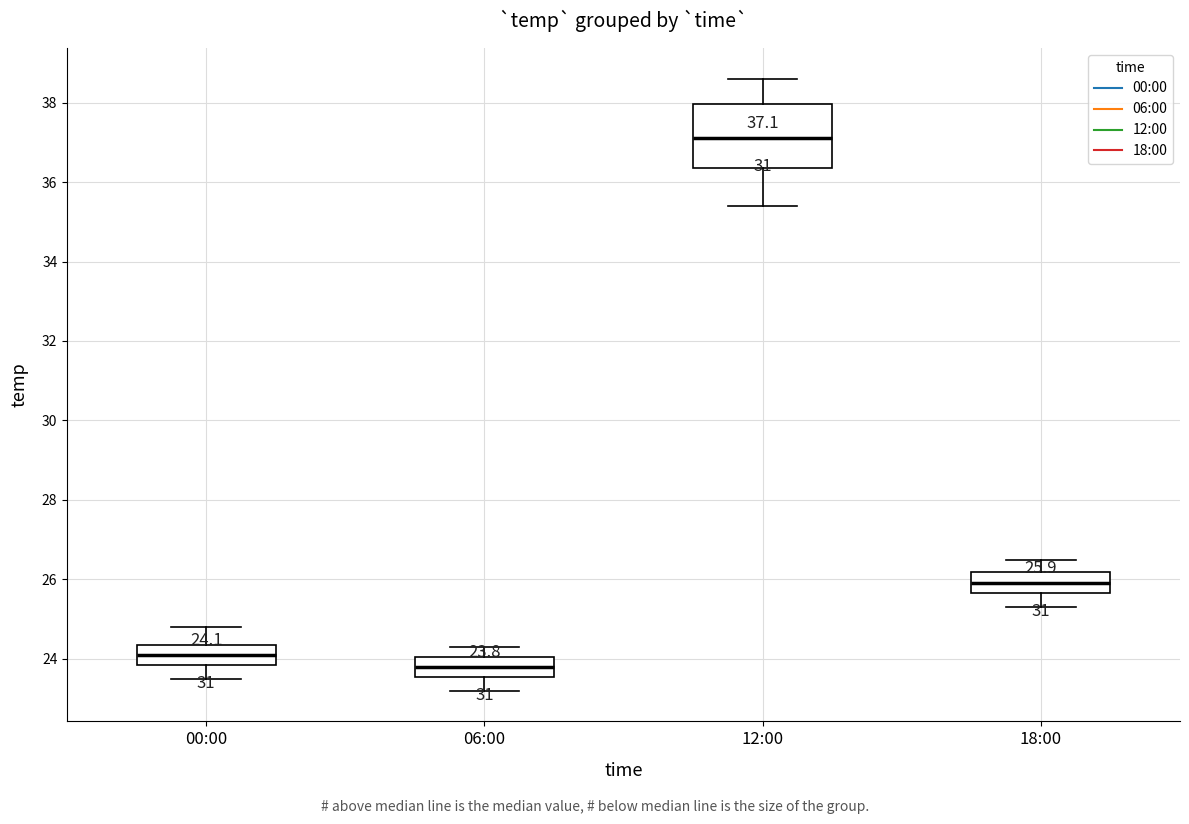

Which box is the tallest, from its lower edge to its upper edge?

12:00